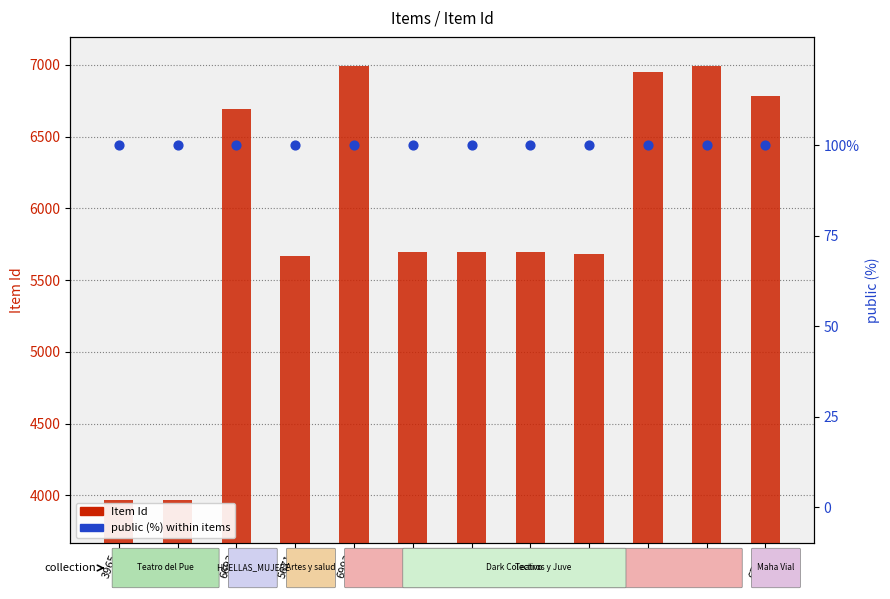

Which series has the largest total across all categories?

Item Id